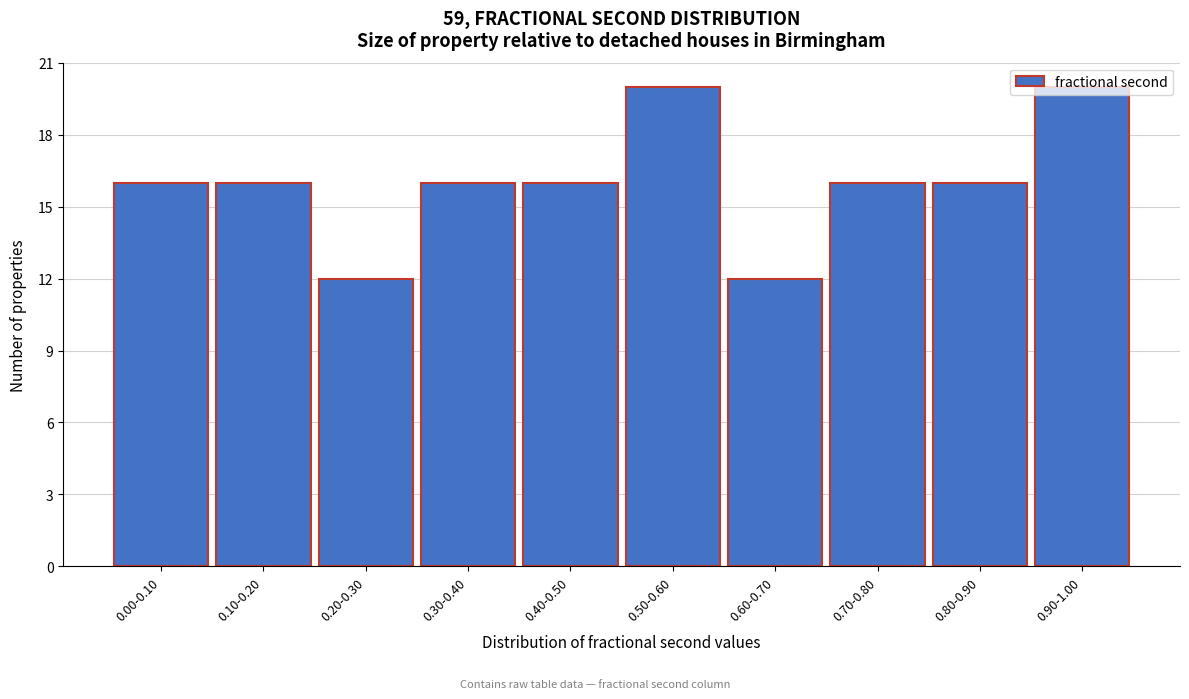

What is the label of the 6th bar from the right?

0.40-0.50